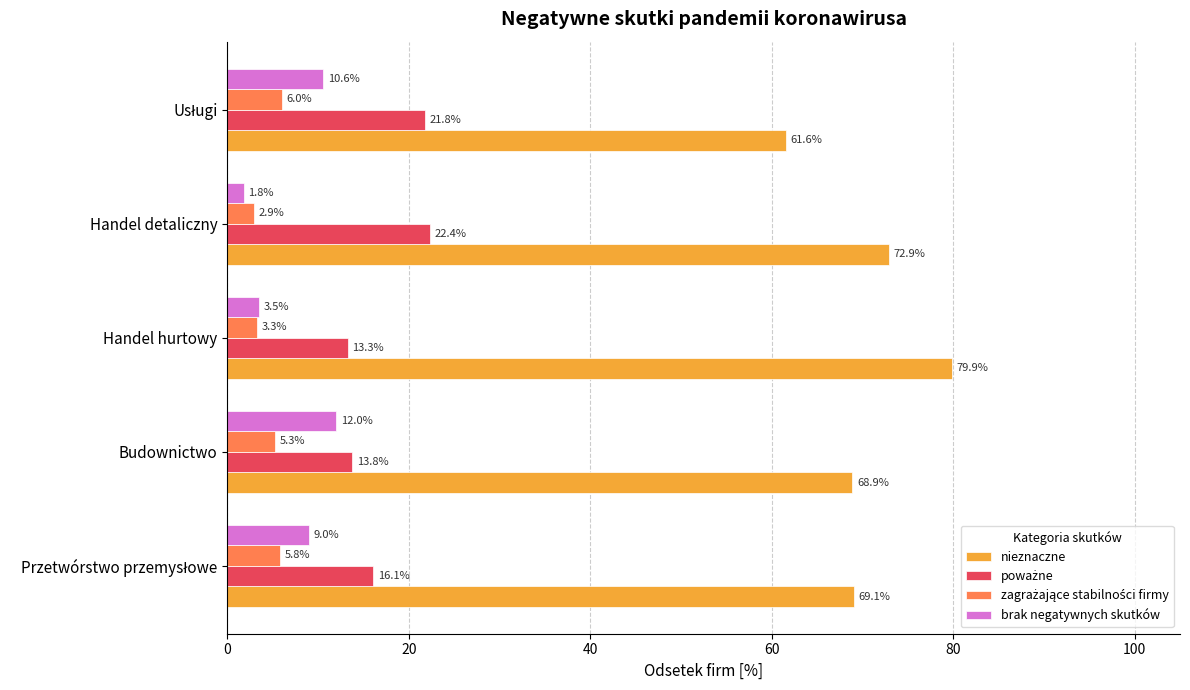

What is the minimum value for brak negatywnych skutków?

1.8